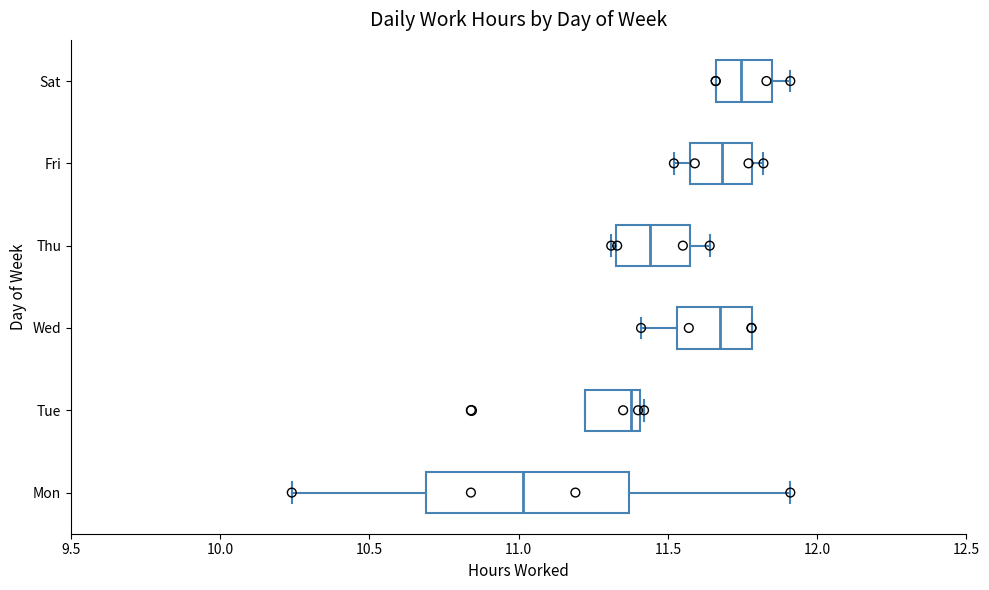

Which box is the widest, from its left edge to its right edge?

Mon